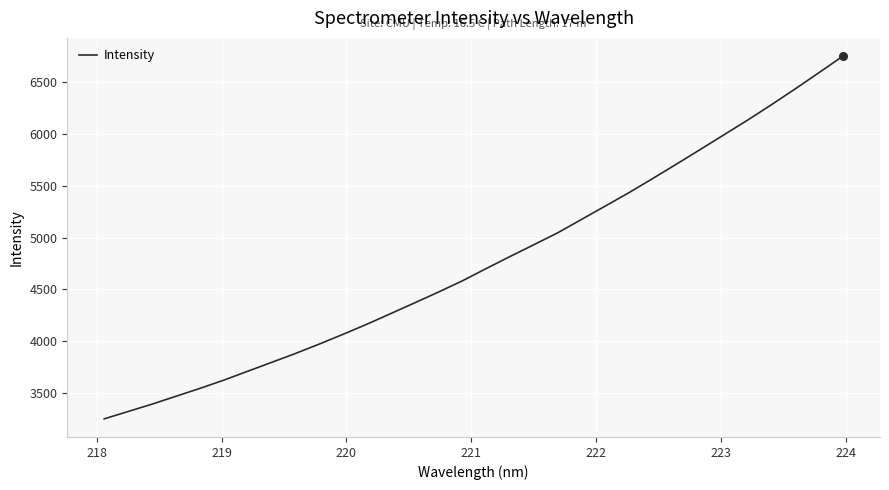

What is the maximum value shown in the chart?

6751.8